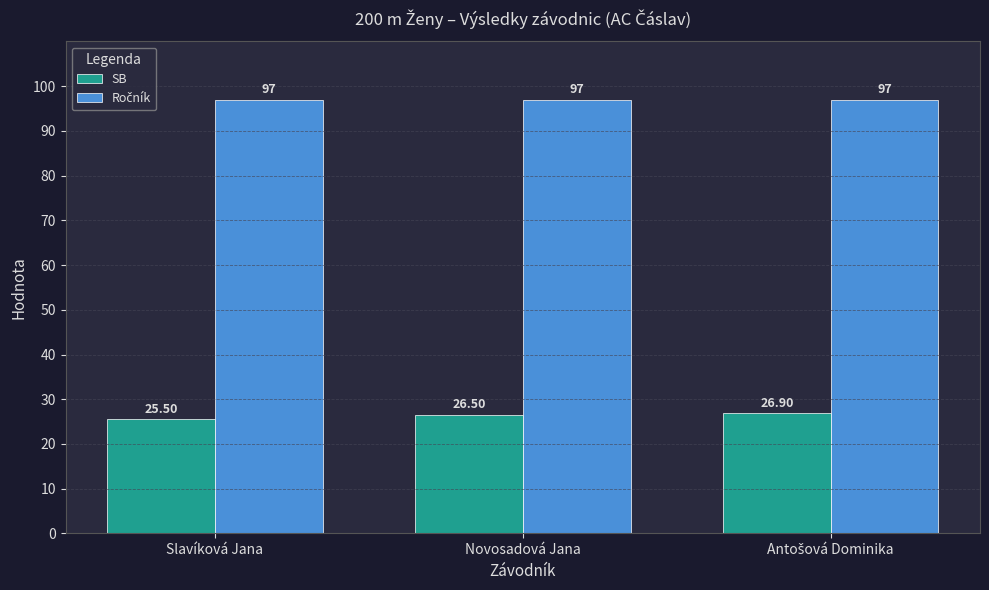

What is the average value of the SB series?

26.3